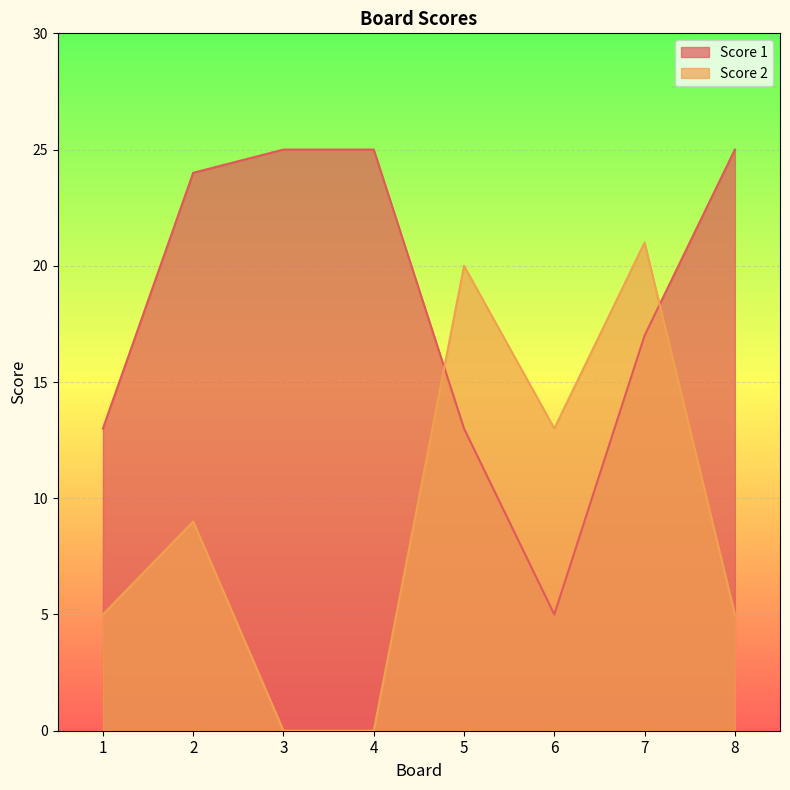

How many data points in Score 1 are less than 24?

4